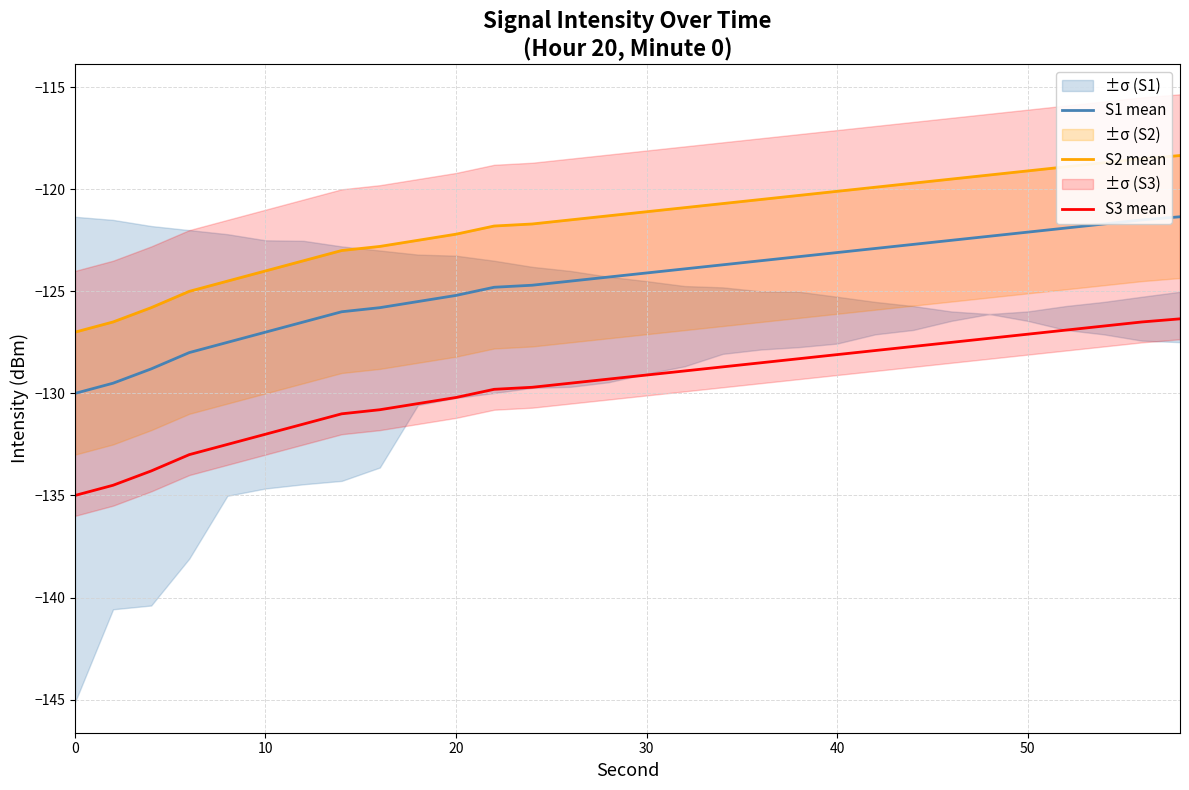

What is the highest value of the S3 mean series?

-126.3